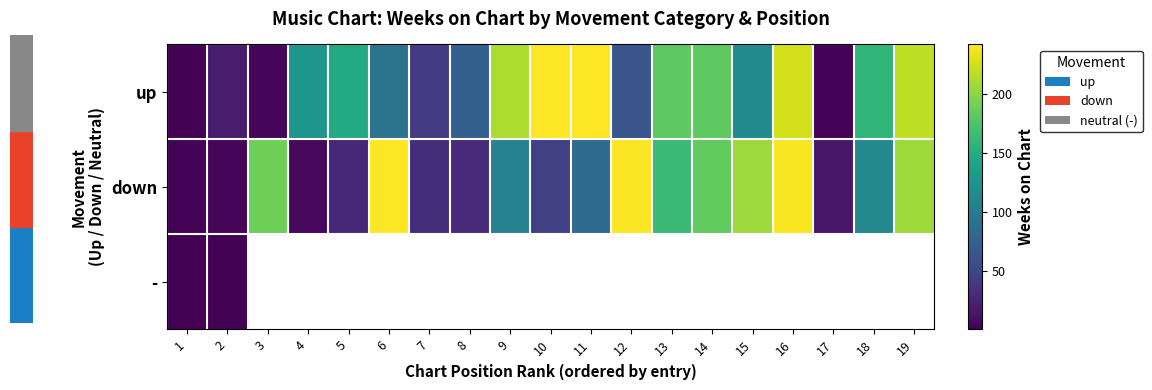

What is the maximum value shown in the chart?

242.0